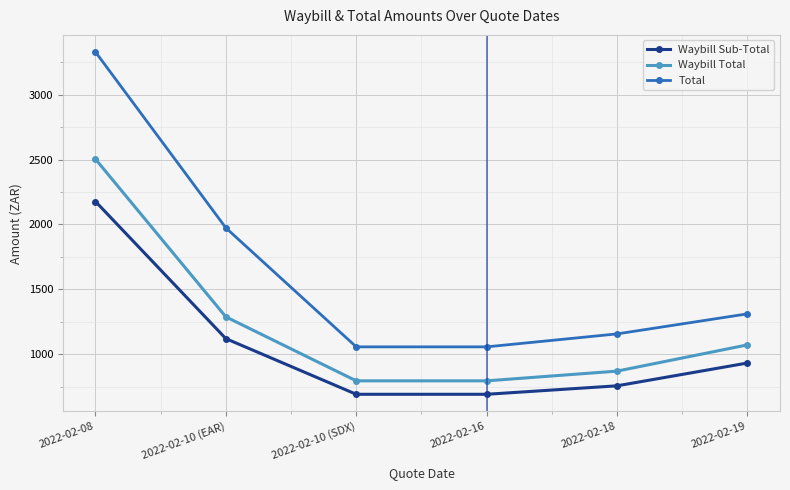

What is the highest value of the Waybill Total series?

2503.1